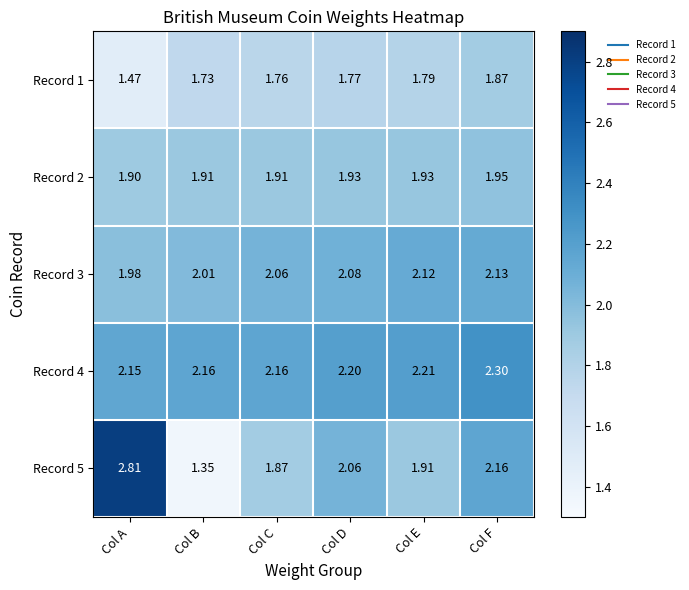

At which category is the sum across all series the highest?

Col F